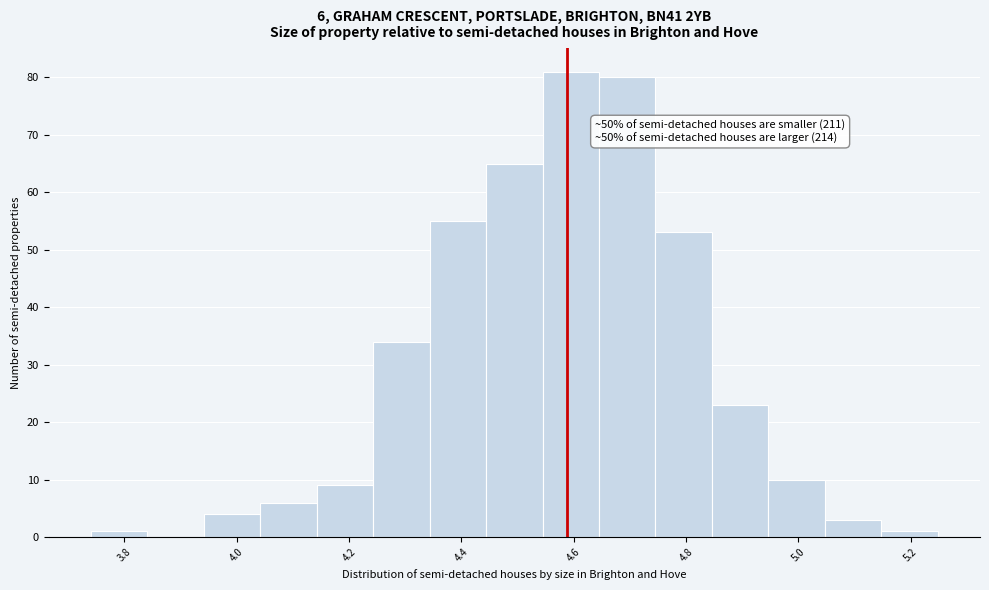

Over which range of the x-axis is the bar tallest?

4.54 to 4.64